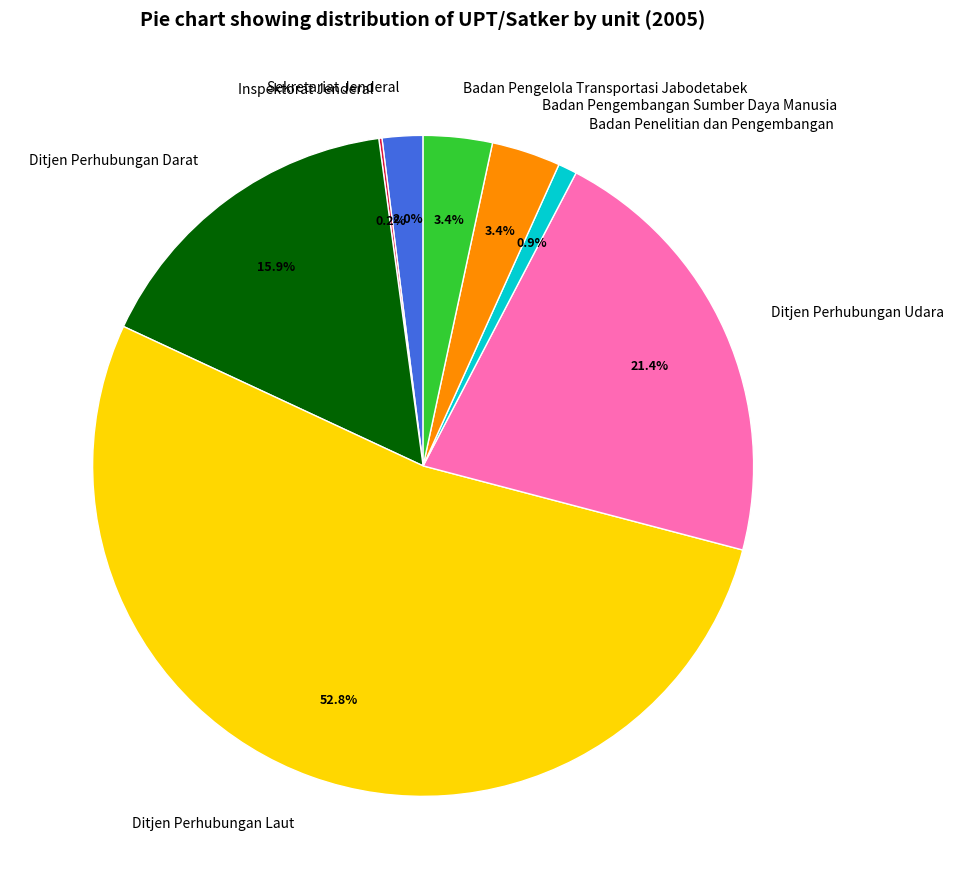

What is the ratio of the value at Badan Pengelola Transportasi Jabodetabek to the value at Sekretariat Jenderal?

1.7